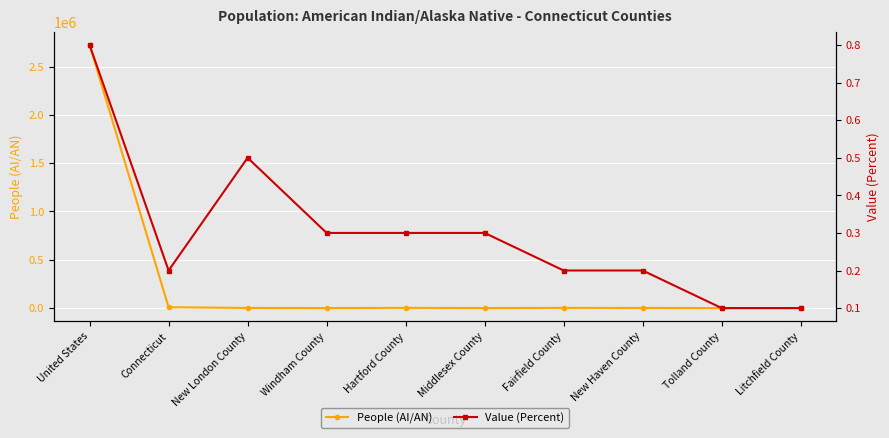

Reading right to left, what are all the values shown in this chart?

People (AI/AN): Litchfield County=189.0	Tolland County=157.0	New Haven County=1526.0	Fairfield County=2175.0	Middlesex County=421.0	Hartford County=2483.0	Windham County=324.0	New London County=1439.0	Connecticut=8714.0	United States=2722661.0
Value (Percent): Litchfield County=0.1	Tolland County=0.1	New Haven County=0.2	Fairfield County=0.2	Middlesex County=0.3	Hartford County=0.3	Windham County=0.3	New London County=0.5	Connecticut=0.2	United States=0.8